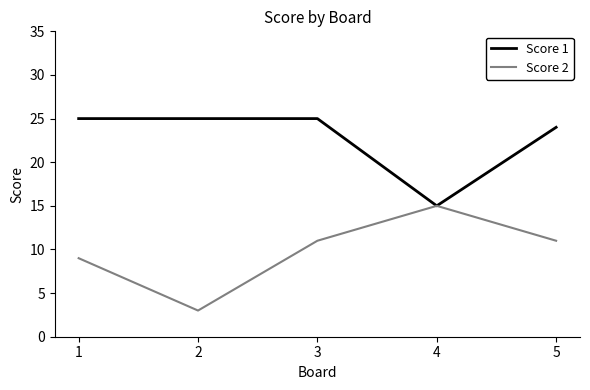

The value of Score 1 at 5 is 37. True or false?

False